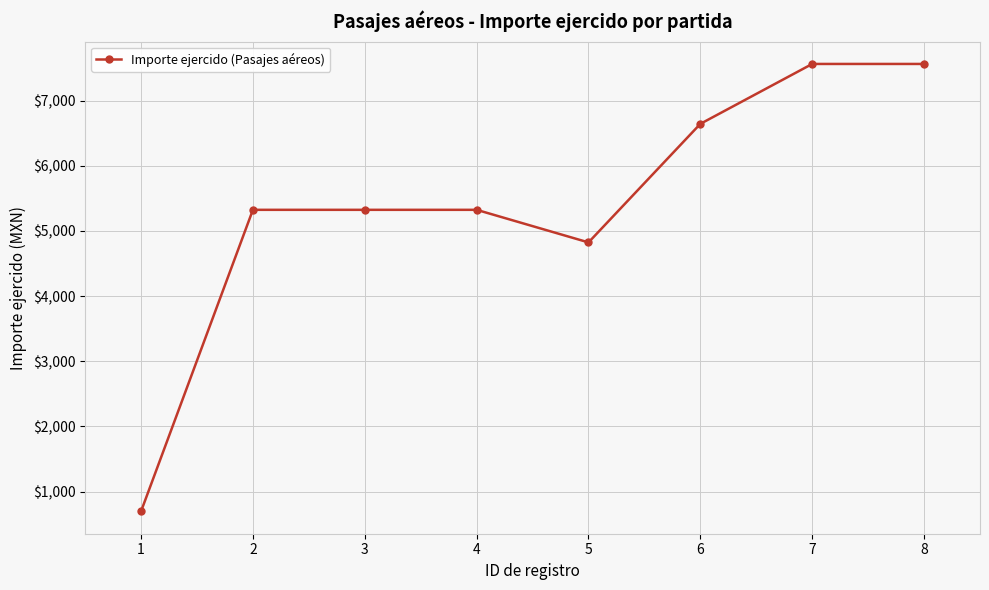

Does the chart display data point markers on the line(s)?

Yes